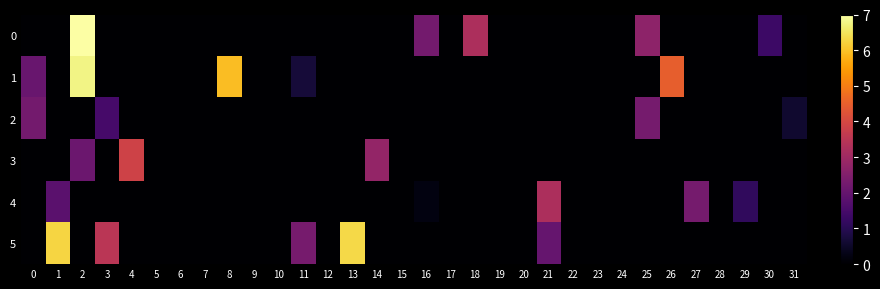

Reading right to left, transcribe all the data shown in this chart.

0: 31=0.0	30=1.3	29=0.0	28=0.0	27=0.0	26=0.0	25=2.7	24=0.0	23=0.0	22=0.0	21=0.0	20=0.0	19=0.0	18=3.2	17=0.0	16=2.3	15=0.0	14=0.0	13=0.0	12=0.0	11=0.0	10=0.0	9=0.0	8=0.0	7=0.0	6=0.0	5=0.0	4=0.0	3=0.0	2=7.0	1=0.0	0=0.0
1: 31=0.0	30=0.0	29=0.0	28=0.0	27=0.0	26=4.5	25=0.0	24=0.0	23=0.0	22=0.0	21=0.0	20=0.0	19=0.0	18=0.0	17=0.0	16=0.0	15=0.0	14=0.0	13=0.0	12=0.0	11=0.7	10=0.0	9=0.0	8=6.0	7=0.0	6=0.0	5=0.0	4=0.0	3=0.0	2=6.8	1=0.0	0=2.1
2: 31=0.6	30=0.0	29=0.0	28=0.0	27=0.0	26=0.0	25=2.3	24=0.0	23=0.0	22=0.0	21=0.0	20=0.0	19=0.0	18=0.0	17=0.0	16=0.0	15=0.0	14=0.0	13=0.0	12=0.0	11=0.0	10=0.0	9=0.0	8=0.0	7=0.0	6=0.0	5=0.0	4=0.0	3=1.5	2=0.0	1=0.0	0=2.3
3: 31=0.0	30=0.0	29=0.0	28=0.0	27=0.0	26=0.0	25=0.0	24=0.0	23=0.0	22=0.0	21=0.0	20=0.0	19=0.0	18=0.0	17=0.0	16=0.0	15=0.0	14=2.8	13=0.0	12=0.0	11=0.0	10=0.0	9=0.0	8=0.0	7=0.0	6=0.0	5=0.0	4=3.9	3=0.0	2=2.1	1=0.0	0=0.0
4: 31=0.0	30=0.0	29=1.1	28=0.0	27=2.3	26=0.0	25=0.0	24=0.0	23=0.0	22=0.0	21=3.2	20=0.0	19=0.0	18=0.0	17=0.0	16=0.2	15=0.0	14=0.0	13=0.0	12=0.0	11=0.0	10=0.0	9=0.0	8=0.0	7=0.0	6=0.0	5=0.0	4=0.0	3=0.0	2=0.0	1=1.8	0=0.0
5: 31=0.0	30=0.0	29=0.0	28=0.0	27=0.0	26=0.0	25=0.0	24=0.0	23=0.0	22=0.0	21=2.0	20=0.0	19=0.0	18=0.0	17=0.0	16=0.0	15=0.0	14=0.0	13=6.3	12=0.0	11=2.3	10=0.0	9=0.0	8=0.0	7=0.0	6=0.0	5=0.0	4=0.0	3=3.5	2=0.0	1=6.3	0=0.0